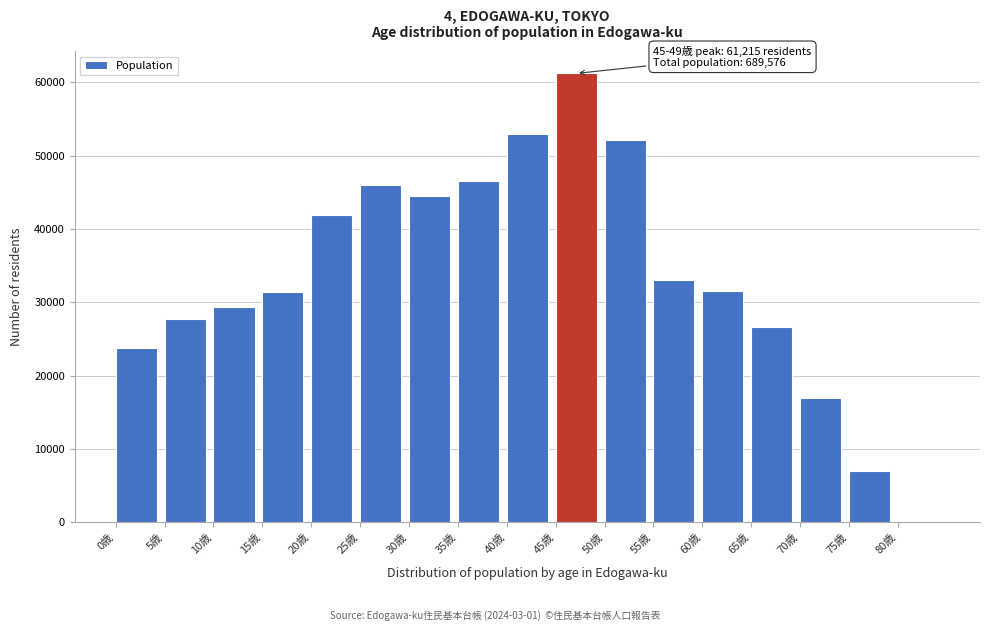

What is the sum of all values?

572550